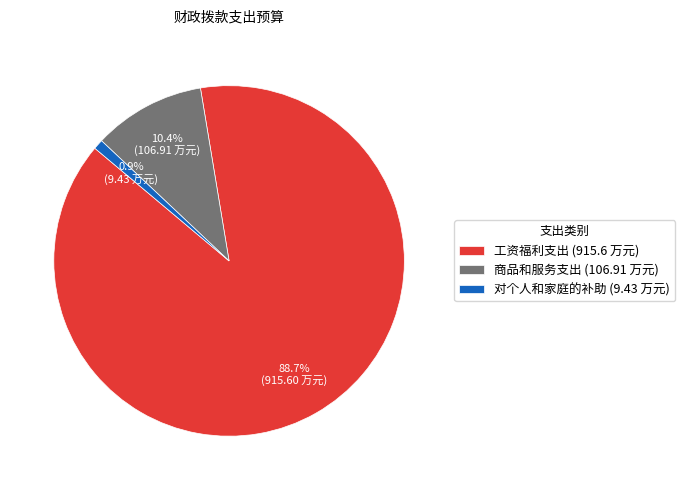

What percentage is NOT represented by 商品和服务支出?

89.6%